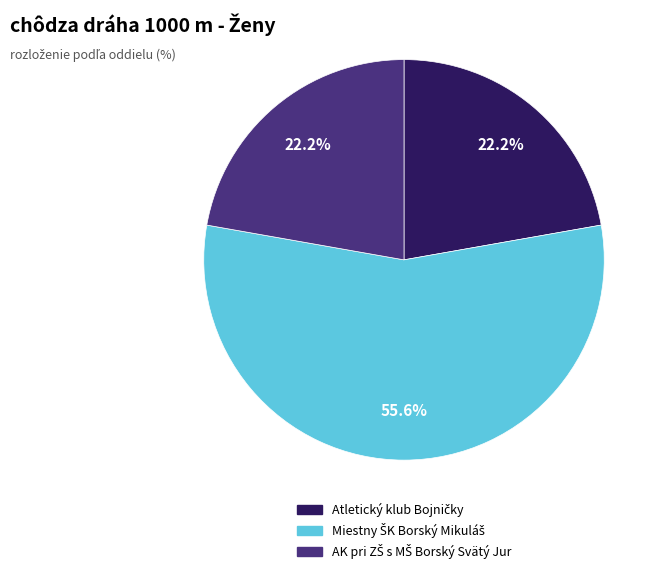

Does any single category account for the majority?

Yes